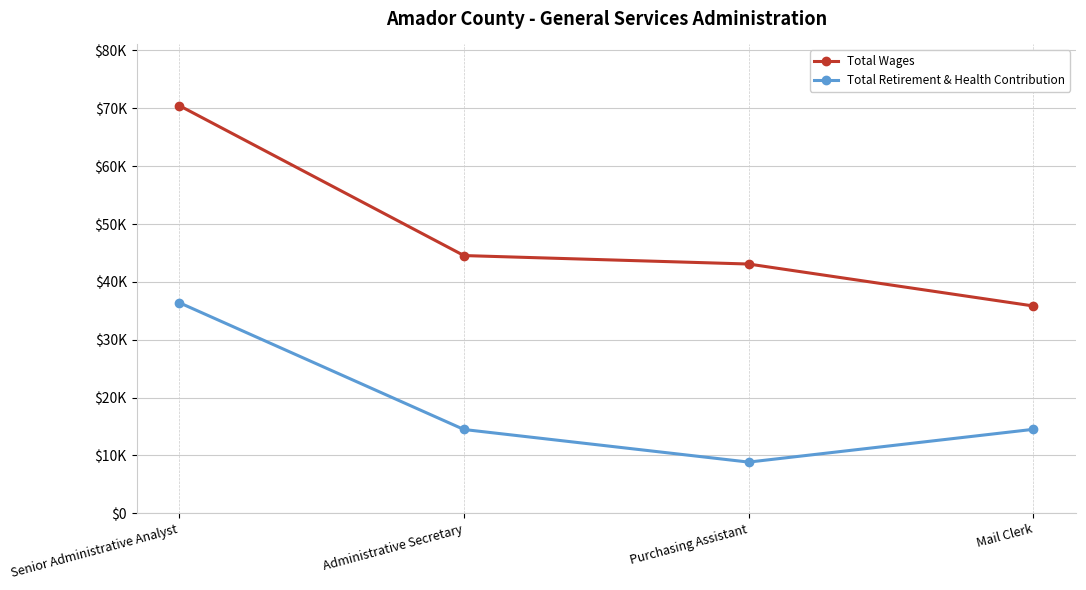

At how many categories does at least one series exceed 58480?

1